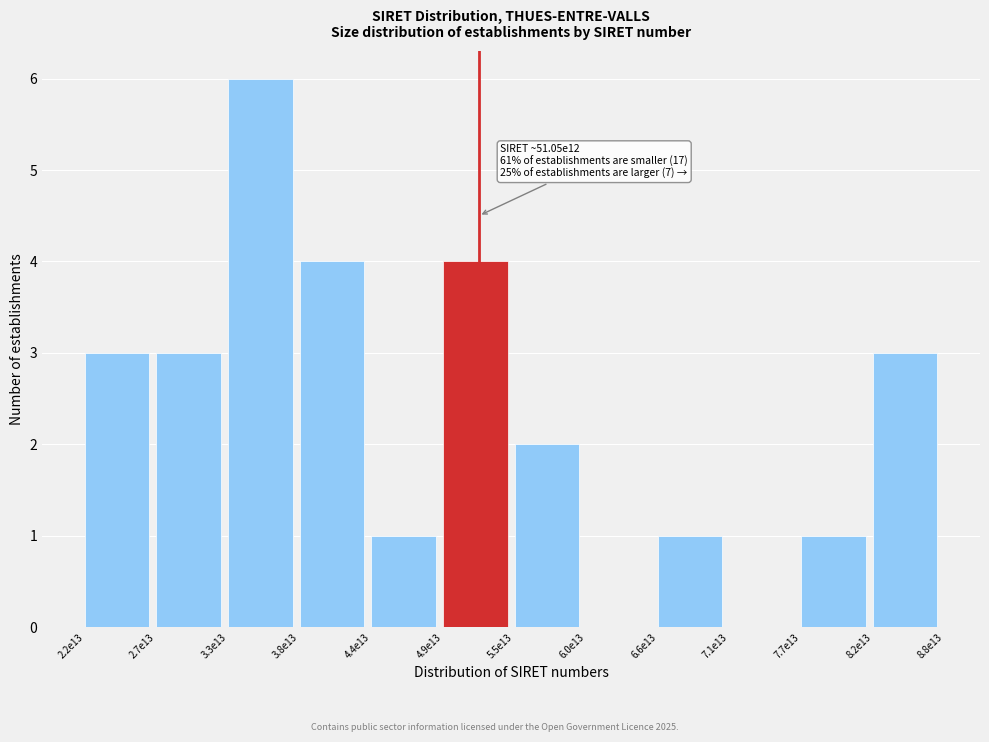

Reading right to left, transcribe all the data shown in this chart.

8.2e13=3	7.7e13=1	7.1e13=0	6.6e13=1	6.0e13=0	5.5e13=2	4.9e13=4	4.4e13=1	3.8e13=4	3.3e13=6	2.7e13=3	2.2e13=3